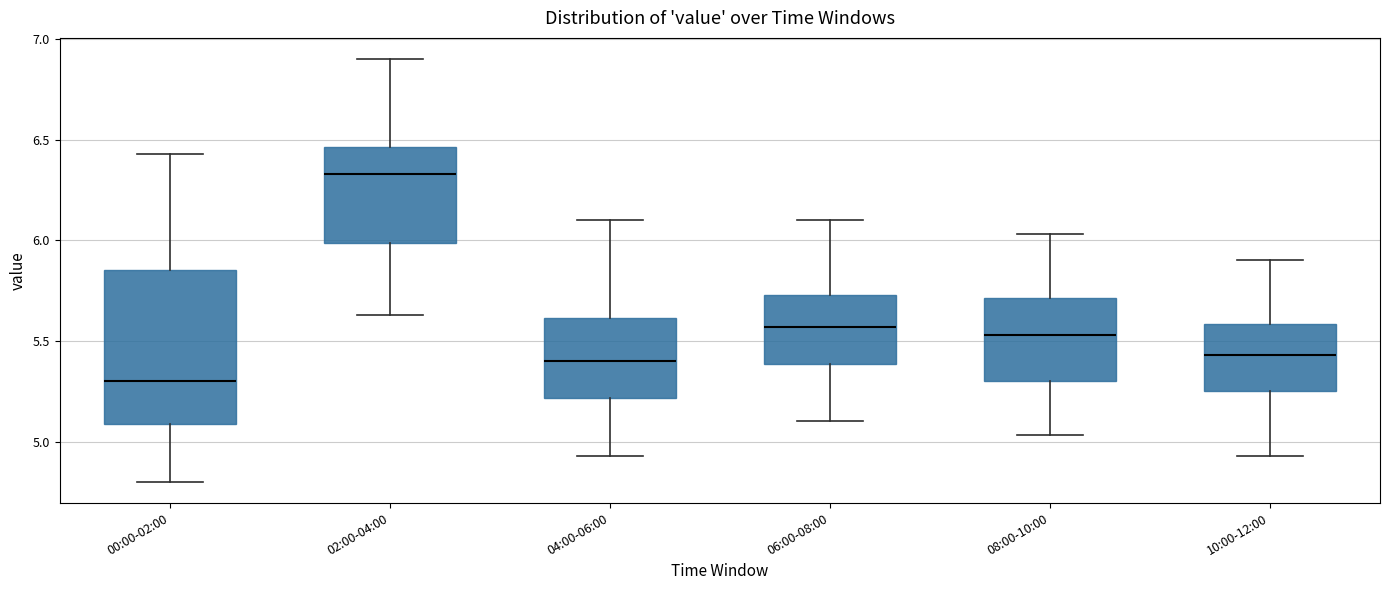

Which box's median line is the lowest?

00:00-02:00